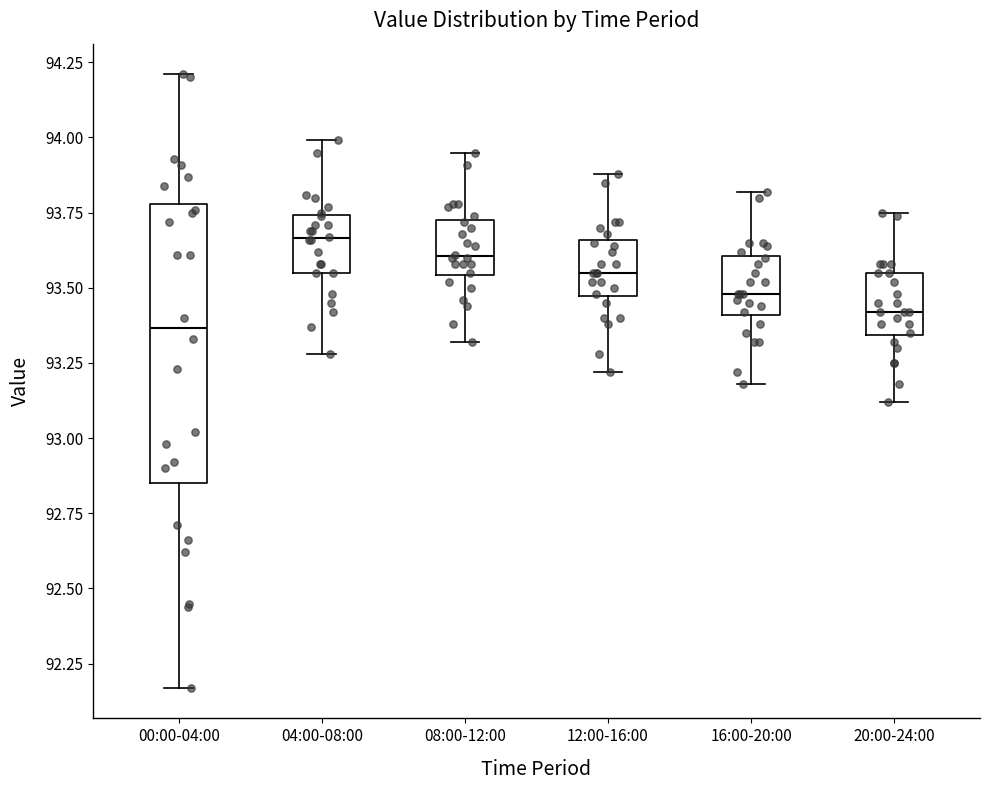

Reading left to right, read every box against the y-axis: the position of its median line, the range the box covers, and the ends of its whiskers. The values are not printed on the chart, so give them approximately, as read against the axis.

00:00-04:00: median 93.35, box 92.85 to 93.80, whiskers 92.15 to 94.20
04:00-08:00: median 93.65, box 93.55 to 93.75, whiskers 93.30 to 94.00
08:00-12:00: median 93.60, box 93.55 to 93.75, whiskers 93.30 to 93.95
12:00-16:00: median 93.55, box 93.45 to 93.65, whiskers 93.20 to 93.90
16:00-20:00: median 93.50, box 93.40 to 93.60, whiskers 93.20 to 93.80
20:00-24:00: median 93.40, box 93.35 to 93.55, whiskers 93.10 to 93.75